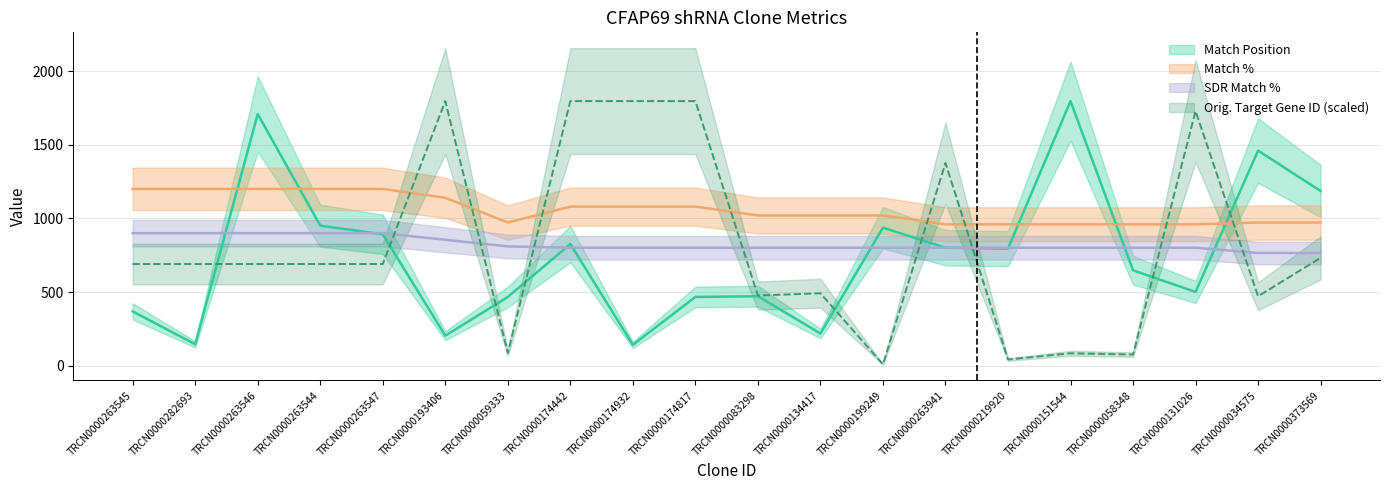

At which label does SDR Match % reach its minimum?

TRCN0000034575